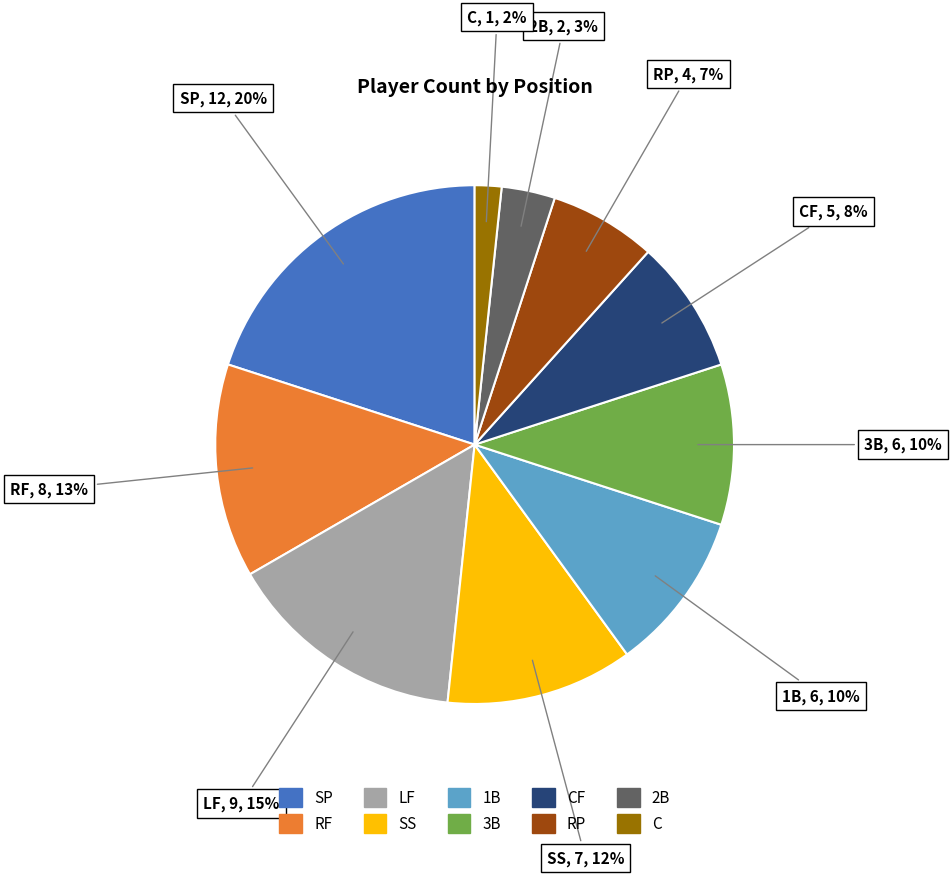

Is there any slice that represents more than half of the pie?

No